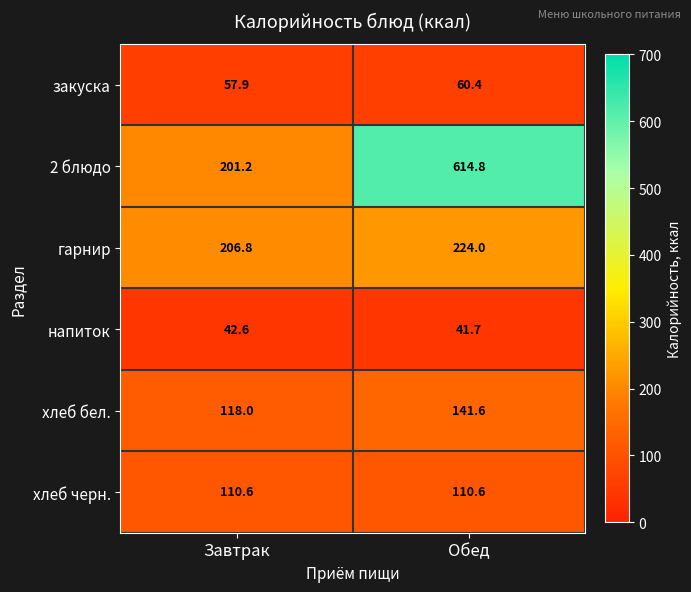

The value of напиток at Завтрак is 42.6. True or false?

True